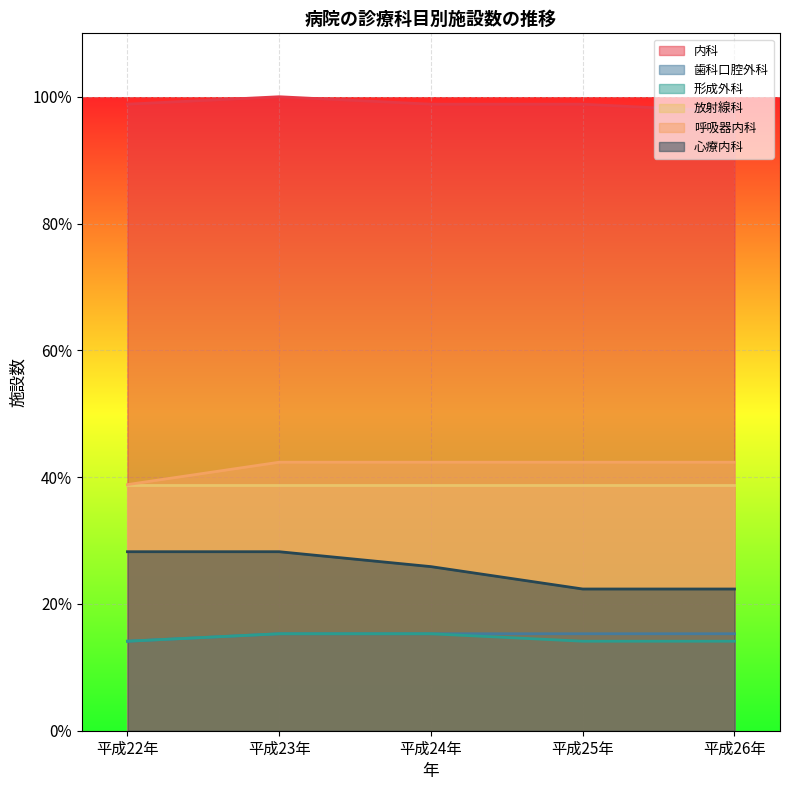

What is the difference between the highest and lowest values at 平成23年?

84.7